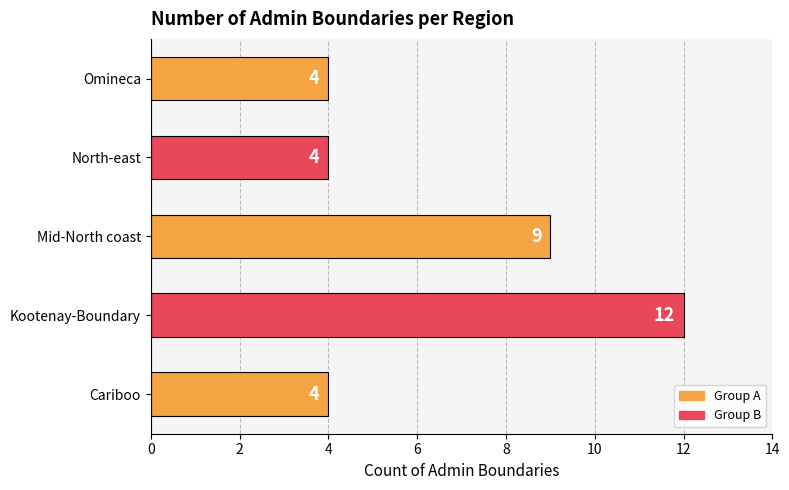

What is the maximum value shown in the chart?

12